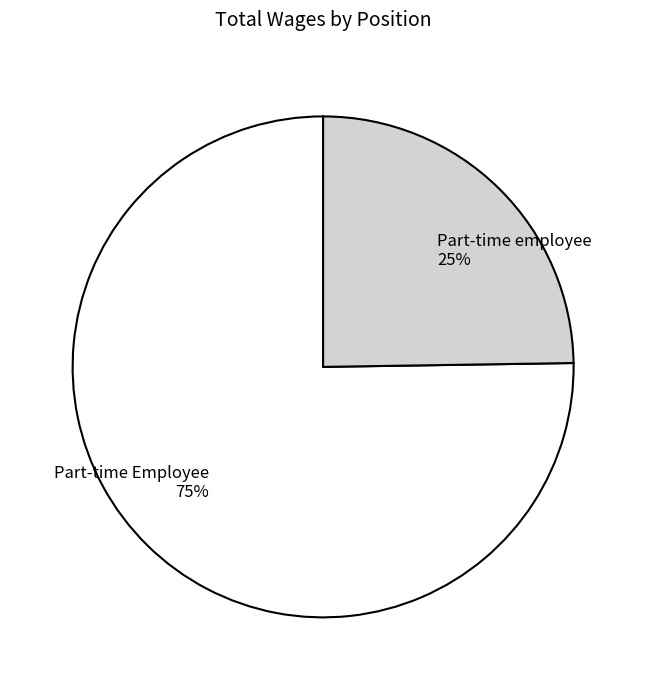

How many slices are in this pie chart?

2